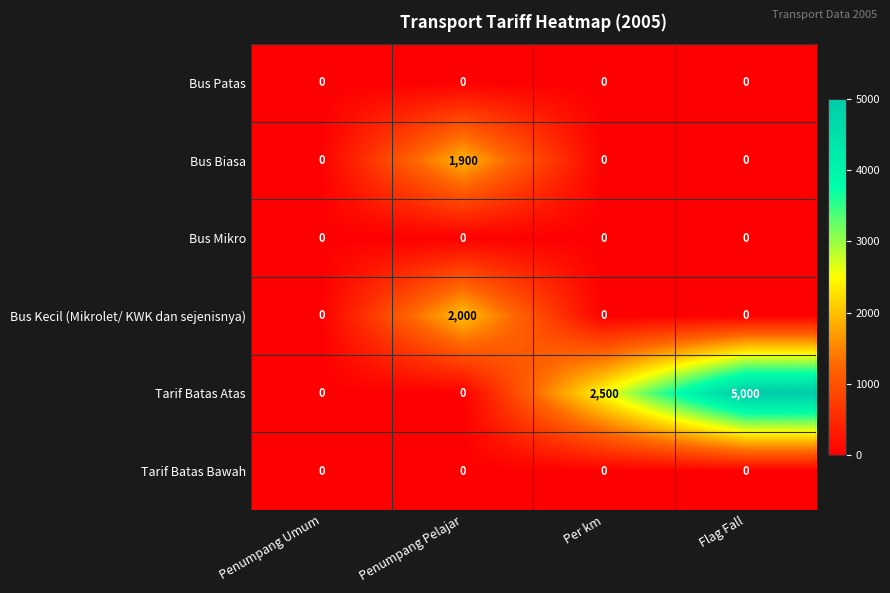

Count the number of data series in this chart.

6